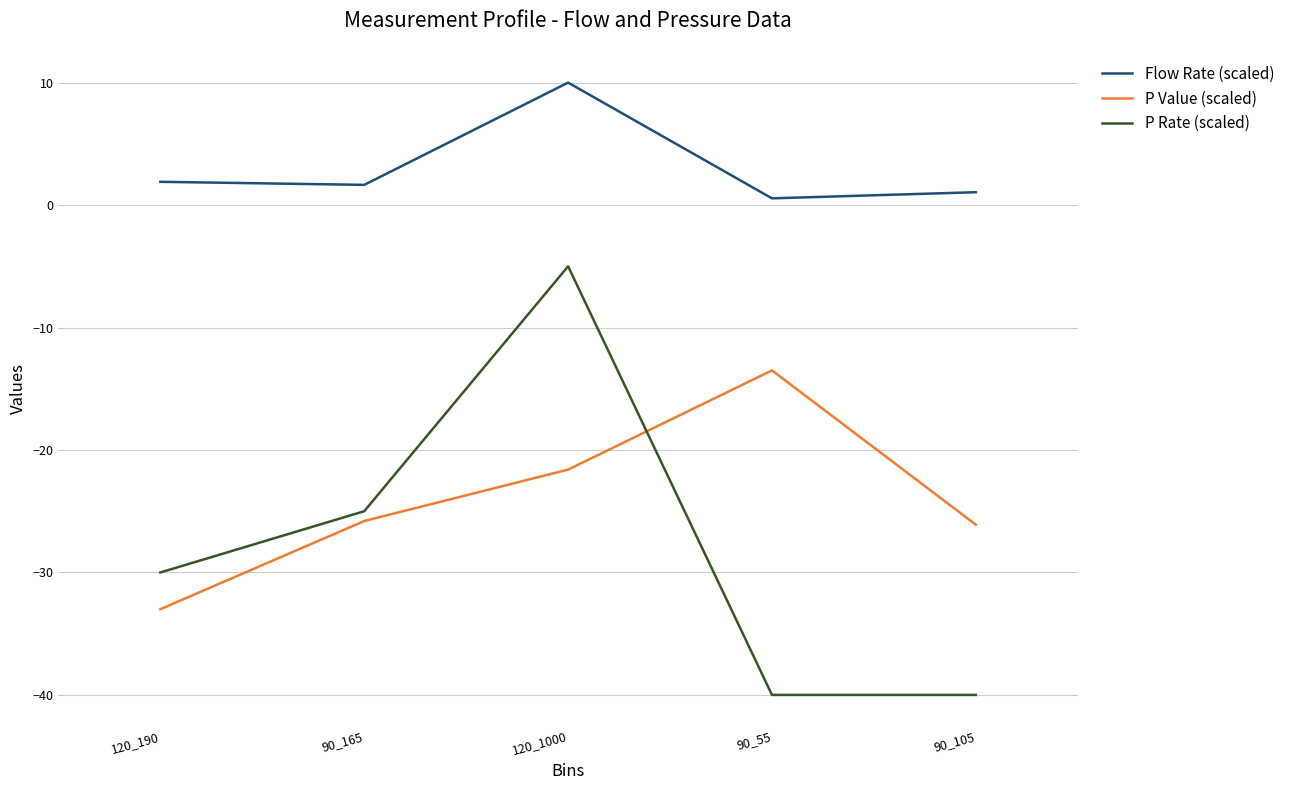

At which category is the sum across all series the highest?

120_1000